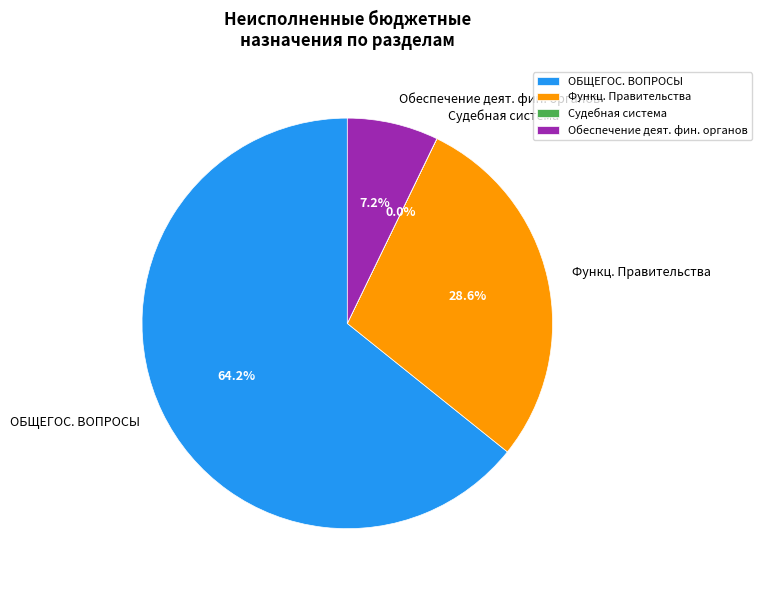

Which category accounts for the majority?

ОБЩЕГОС. ВОПРОСЫ